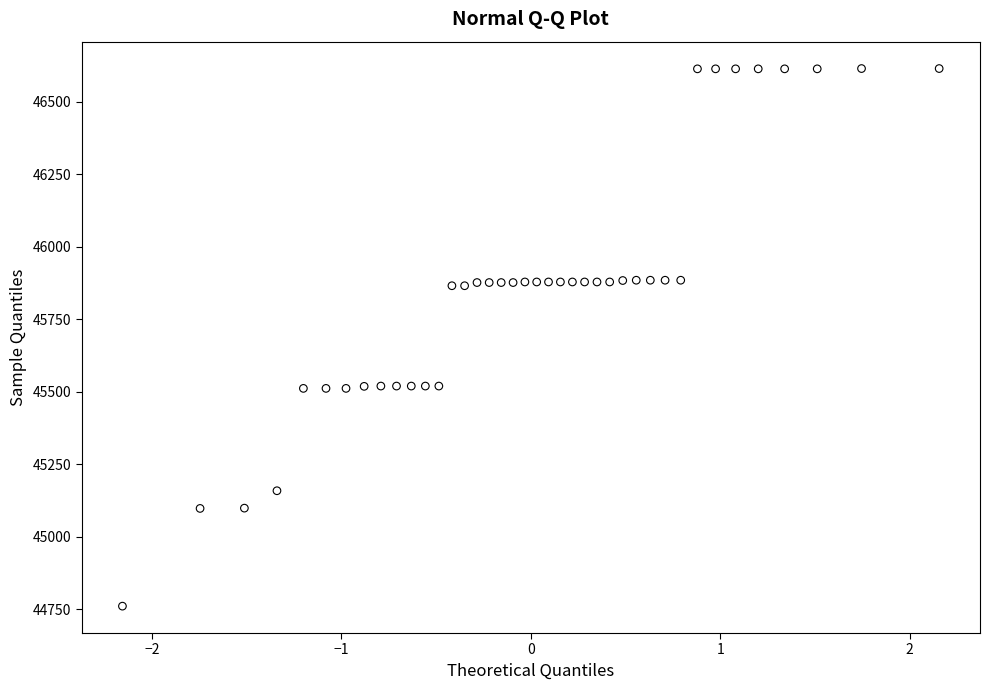

What is the range of Y values (max minus min)?

1854